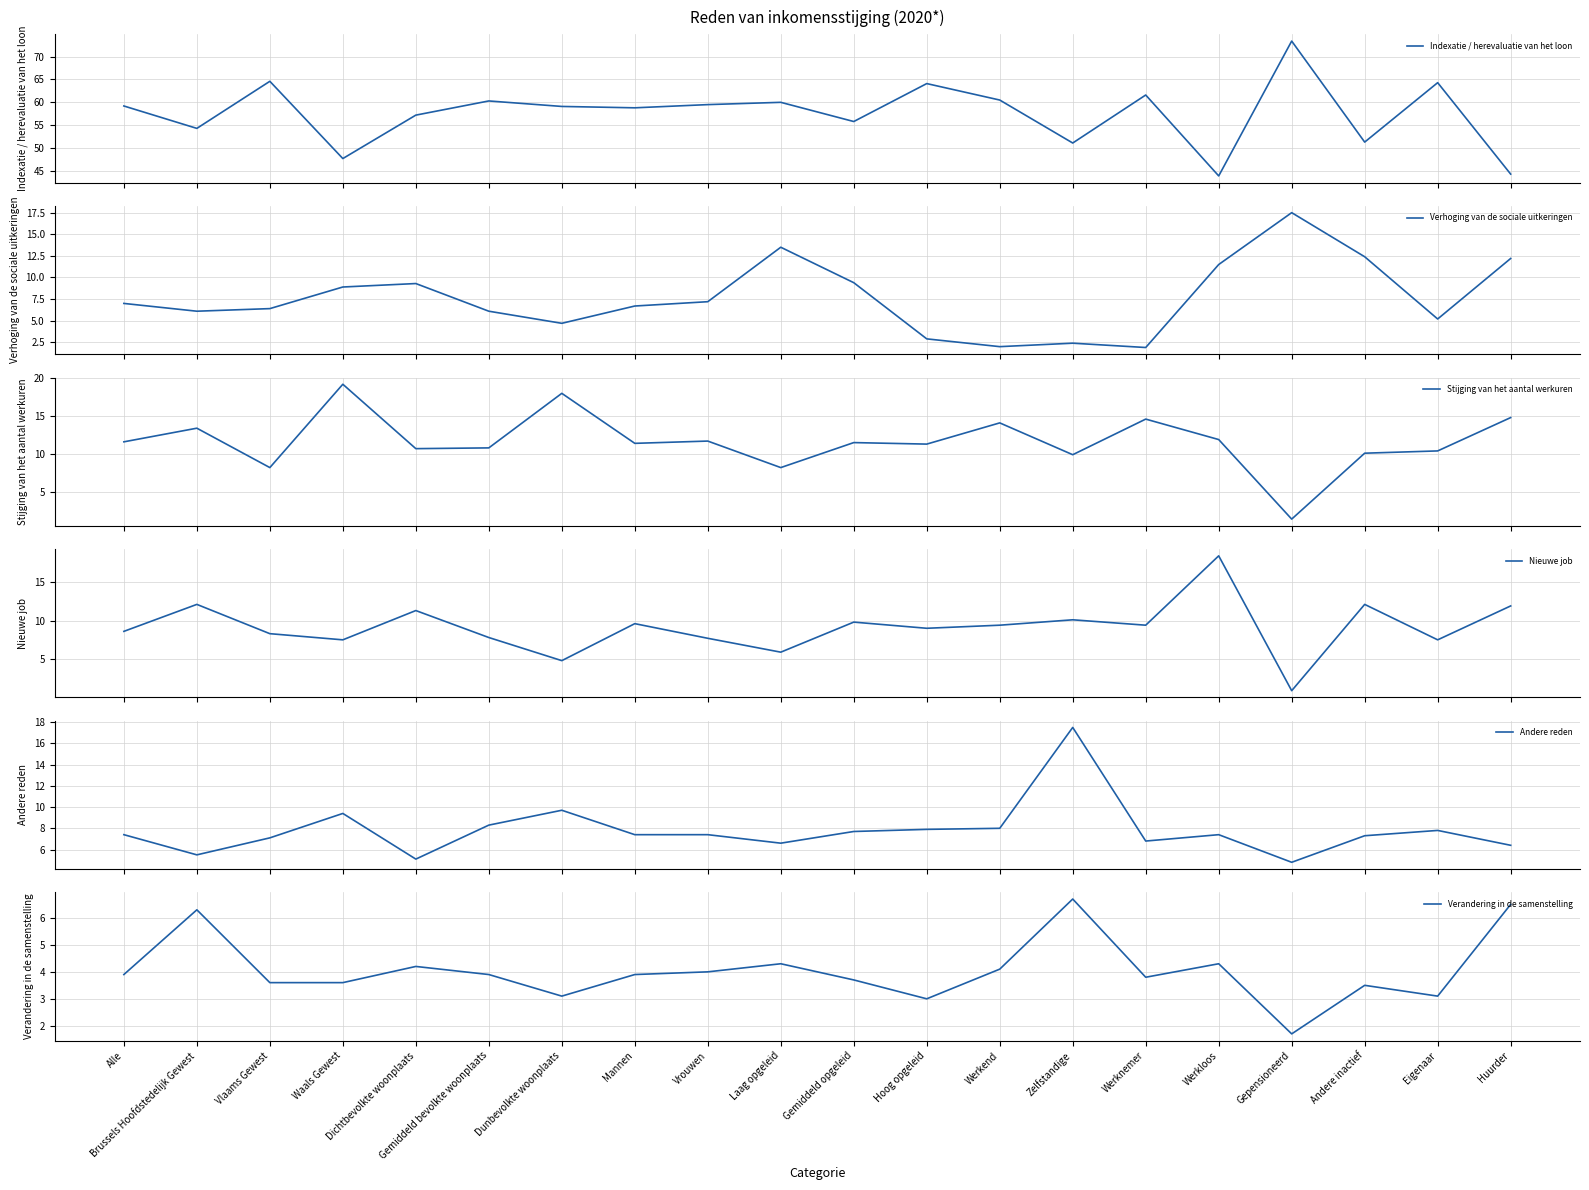

Reading left to right, extract all data points from this chart.

Indexatie / herevaluatie van het loon: Alle=59.2	Brussels Hoofdstedelijk Gewest=54.3	Vlaams Gewest=64.6	Waals Gewest=47.7	Dichtbevolkte woonplaats=57.2	Gemiddeld bevolkte woonplaats=60.3	Dunbevolkte woonplaats=59.1	Mannen=58.8	Vrouwen=59.5	Laag opgeleid=60.0	Gemiddeld opgeleid=55.8	Hoog opgeleid=64.1	Werkend=60.5	Zelfstandige=51.1	Werknemer=61.6	Werkloos=43.9	Gepensioneerd=73.4	Andere inactief=51.3	Eigenaar=64.3	Huurder=44.3
Verhoging van de sociale uitkeringen: Alle=7.0	Brussels Hoofdstedelijk Gewest=6.1	Vlaams Gewest=6.4	Waals Gewest=8.9	Dichtbevolkte woonplaats=9.3	Gemiddeld bevolkte woonplaats=6.1	Dunbevolkte woonplaats=4.7	Mannen=6.7	Vrouwen=7.2	Laag opgeleid=13.5	Gemiddeld opgeleid=9.4	Hoog opgeleid=2.9	Werkend=2.0	Zelfstandige=2.4	Werknemer=1.9	Werkloos=11.5	Gepensioneerd=17.5	Andere inactief=12.4	Eigenaar=5.2	Huurder=12.2
Stijging van het aantal werkuren: Alle=11.6	Brussels Hoofdstedelijk Gewest=13.4	Vlaams Gewest=8.2	Waals Gewest=19.2	Dichtbevolkte woonplaats=10.7	Gemiddeld bevolkte woonplaats=10.8	Dunbevolkte woonplaats=18.0	Mannen=11.4	Vrouwen=11.7	Laag opgeleid=8.2	Gemiddeld opgeleid=11.5	Hoog opgeleid=11.3	Werkend=14.1	Zelfstandige=9.9	Werknemer=14.6	Werkloos=11.9	Gepensioneerd=1.4	Andere inactief=10.1	Eigenaar=10.4	Huurder=14.8
Nieuwe job: Alle=8.6	Brussels Hoofdstedelijk Gewest=12.1	Vlaams Gewest=8.3	Waals Gewest=7.5	Dichtbevolkte woonplaats=11.3	Gemiddeld bevolkte woonplaats=7.8	Dunbevolkte woonplaats=4.8	Mannen=9.6	Vrouwen=7.7	Laag opgeleid=5.9	Gemiddeld opgeleid=9.8	Hoog opgeleid=9.0	Werkend=9.4	Zelfstandige=10.1	Werknemer=9.4	Werkloos=18.4	Gepensioneerd=0.9	Andere inactief=12.1	Eigenaar=7.5	Huurder=11.9
Andere reden: Alle=7.4	Brussels Hoofdstedelijk Gewest=5.5	Vlaams Gewest=7.1	Waals Gewest=9.4	Dichtbevolkte woonplaats=5.1	Gemiddeld bevolkte woonplaats=8.3	Dunbevolkte woonplaats=9.7	Mannen=7.4	Vrouwen=7.4	Laag opgeleid=6.6	Gemiddeld opgeleid=7.7	Hoog opgeleid=7.9	Werkend=8.0	Zelfstandige=17.5	Werknemer=6.8	Werkloos=7.4	Gepensioneerd=4.8	Andere inactief=7.3	Eigenaar=7.8	Huurder=6.4
Verandering in de samenstelling: Alle=3.9	Brussels Hoofdstedelijk Gewest=6.3	Vlaams Gewest=3.6	Waals Gewest=3.6	Dichtbevolkte woonplaats=4.2	Gemiddeld bevolkte woonplaats=3.9	Dunbevolkte woonplaats=3.1	Mannen=3.9	Vrouwen=4.0	Laag opgeleid=4.3	Gemiddeld opgeleid=3.7	Hoog opgeleid=3.0	Werkend=4.1	Zelfstandige=6.7	Werknemer=3.8	Werkloos=4.3	Gepensioneerd=1.7	Andere inactief=3.5	Eigenaar=3.1	Huurder=6.5